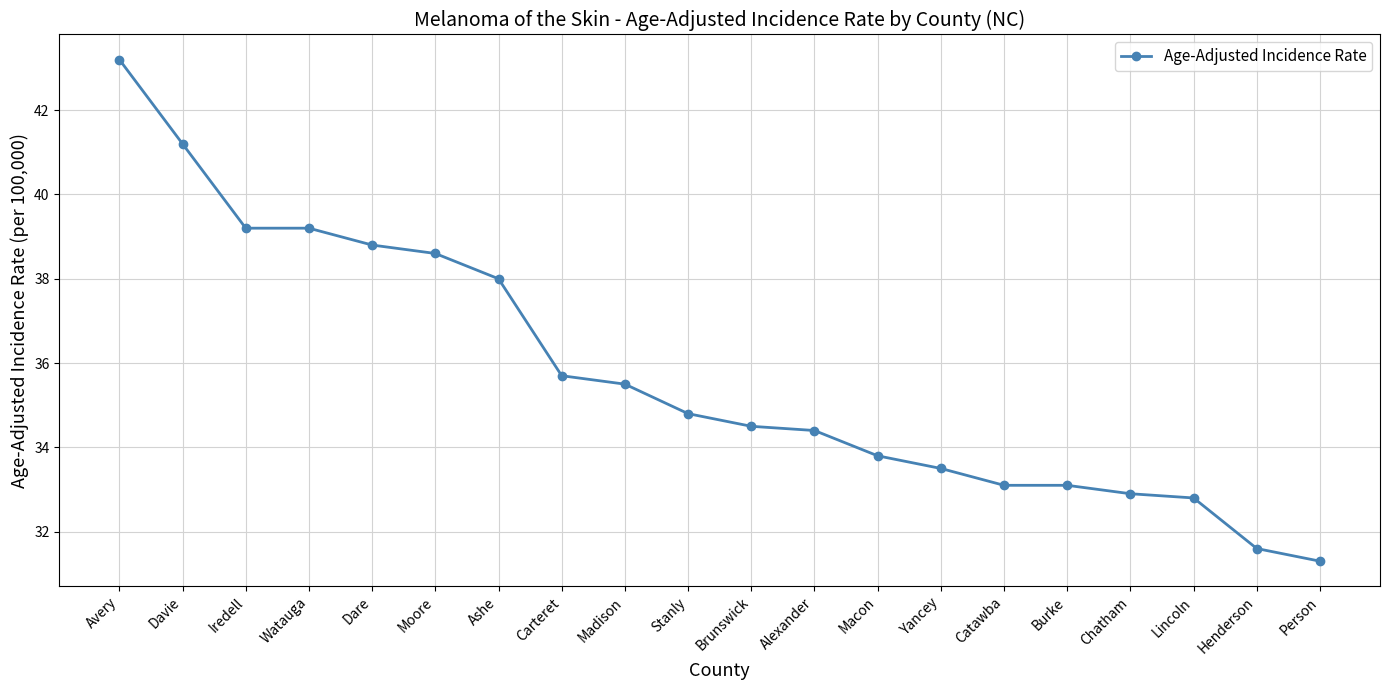

What is the sum of all values?

715.2